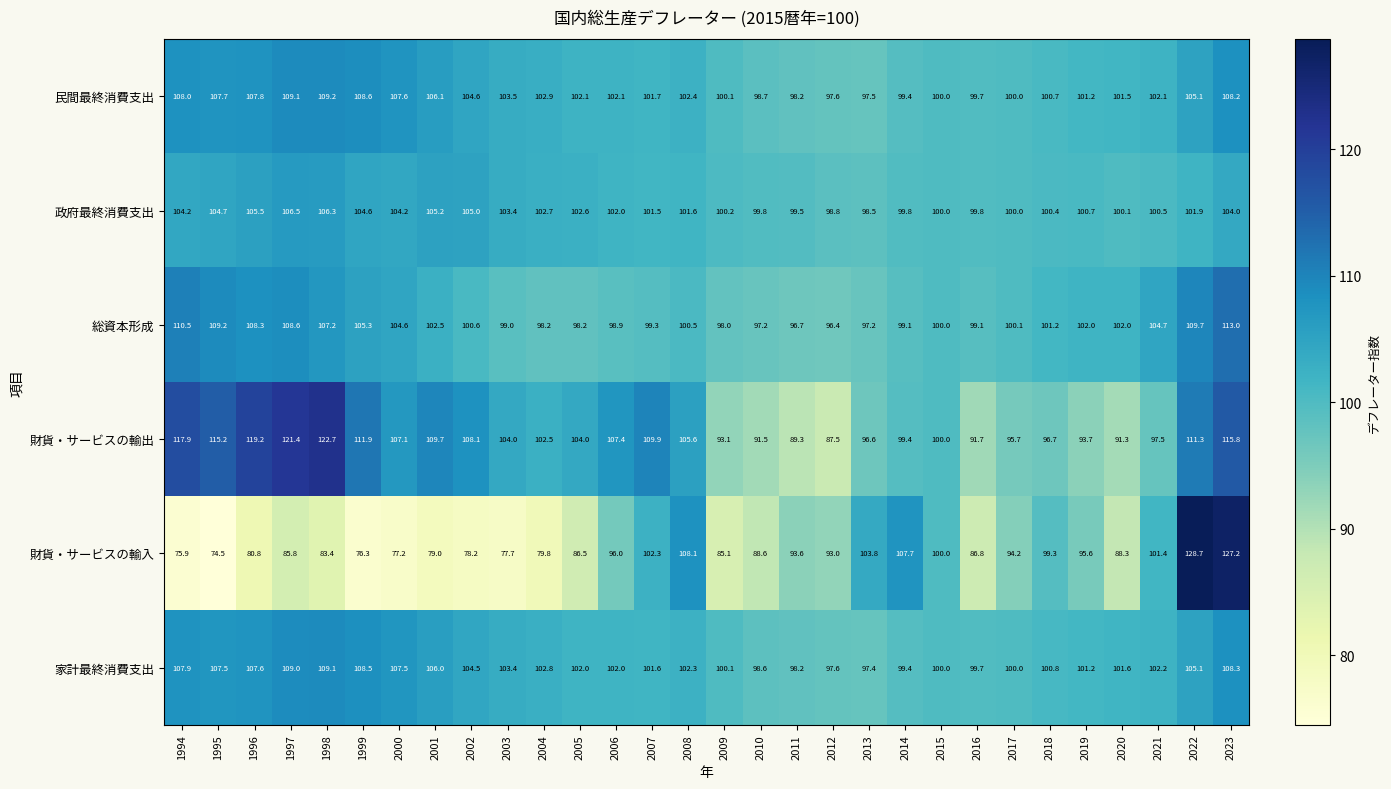

What is the sum of the 総資本形成 values at 2007 and 2012?

195.7